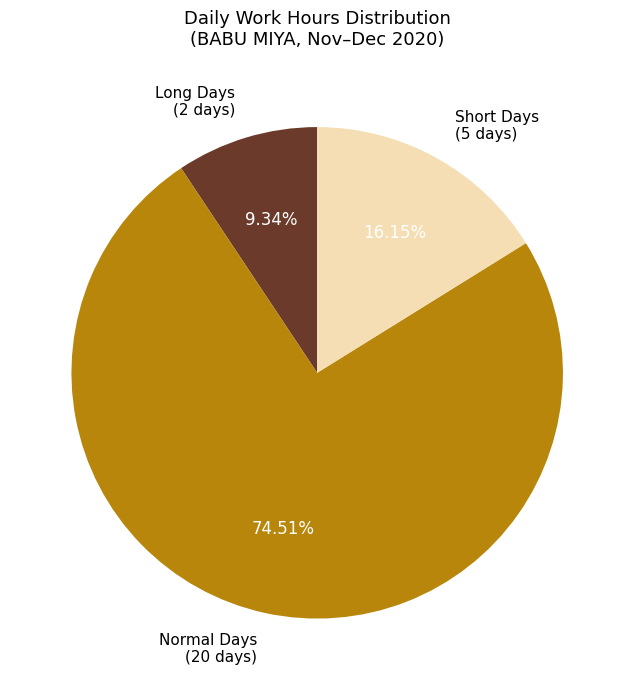

Count the number of slices in the pie.

3